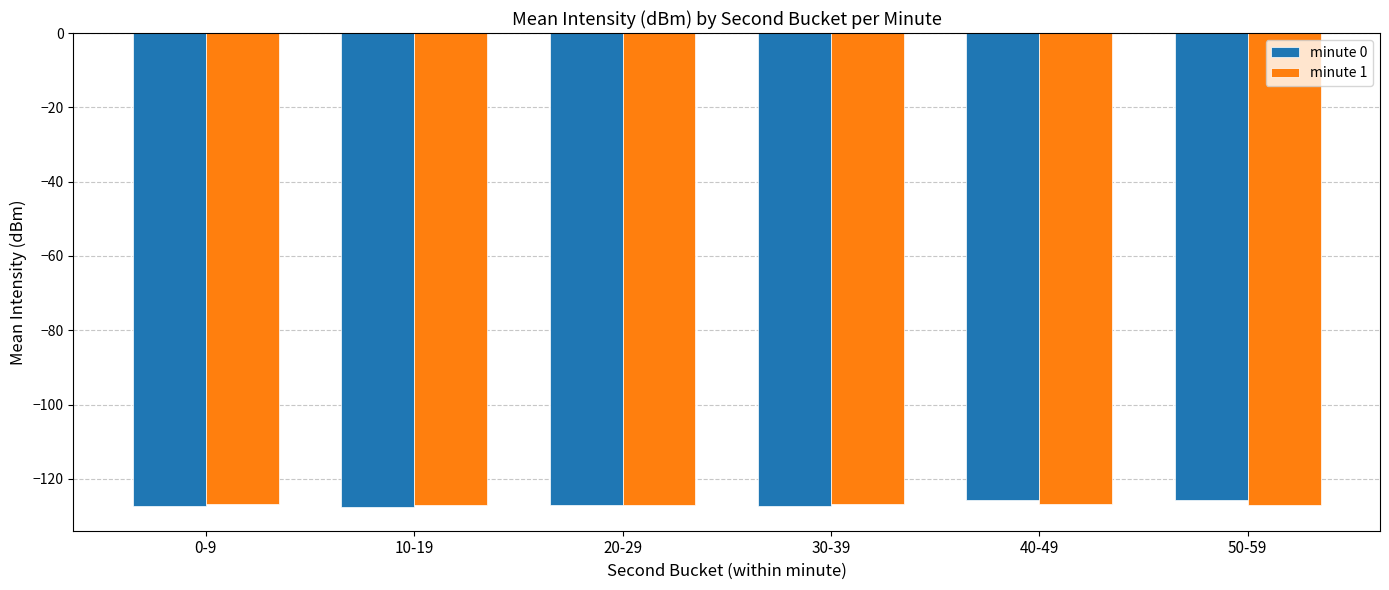

What is the total value across all series at 20-29?

-253.9